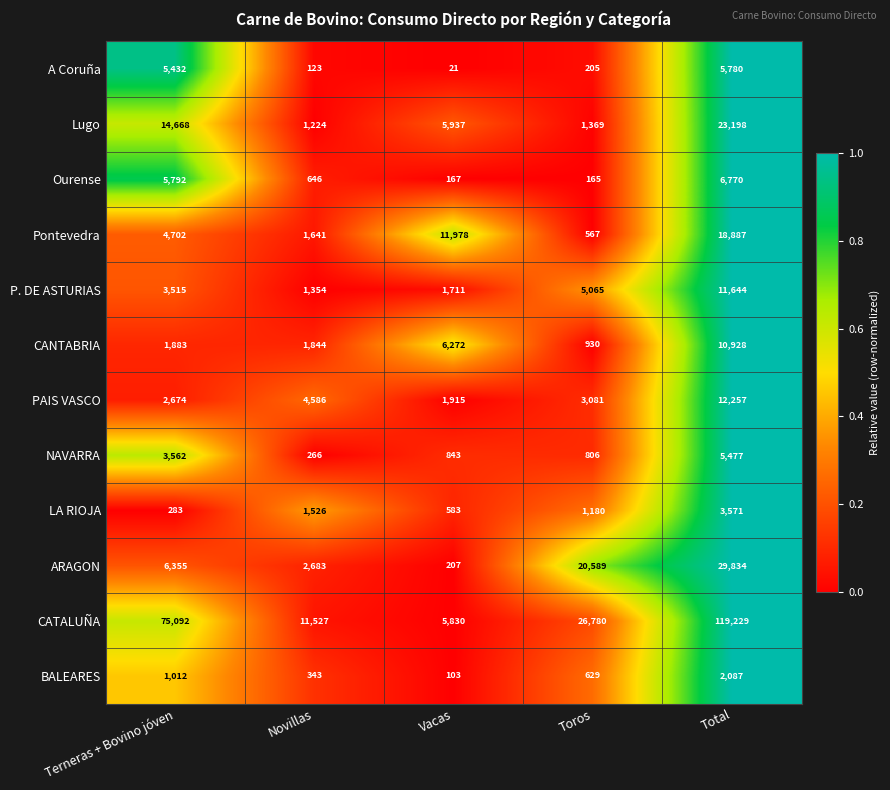

What is the total value across all series at Toros?

61366